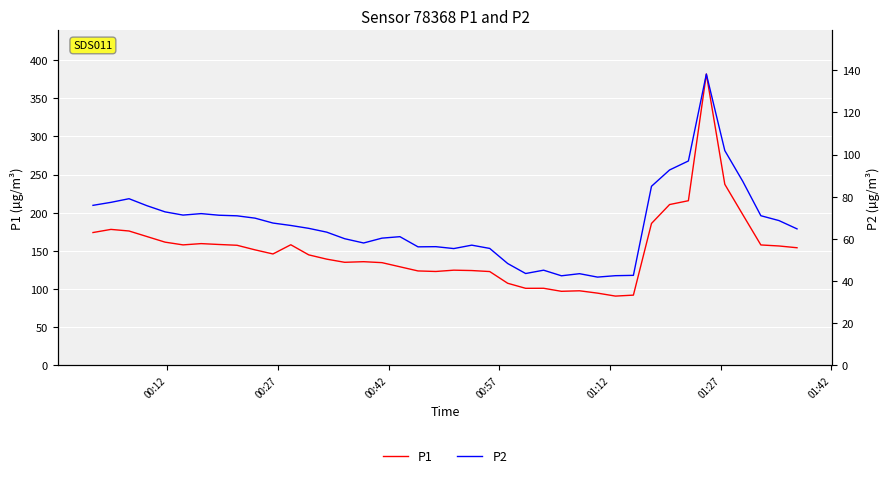

What is the highest value of the P1 series?

381.9